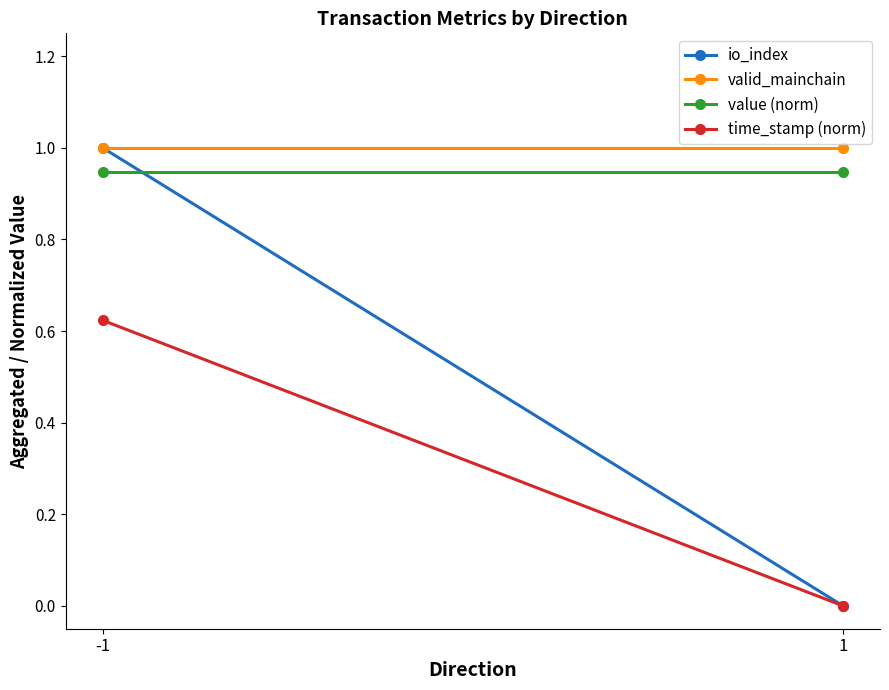

What is the total value across all series at -1?

3.6